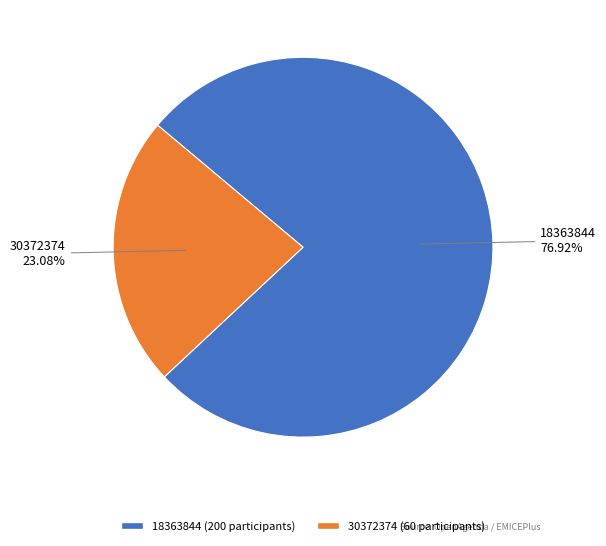

To the nearest percent, what is the average slice percentage?

50%